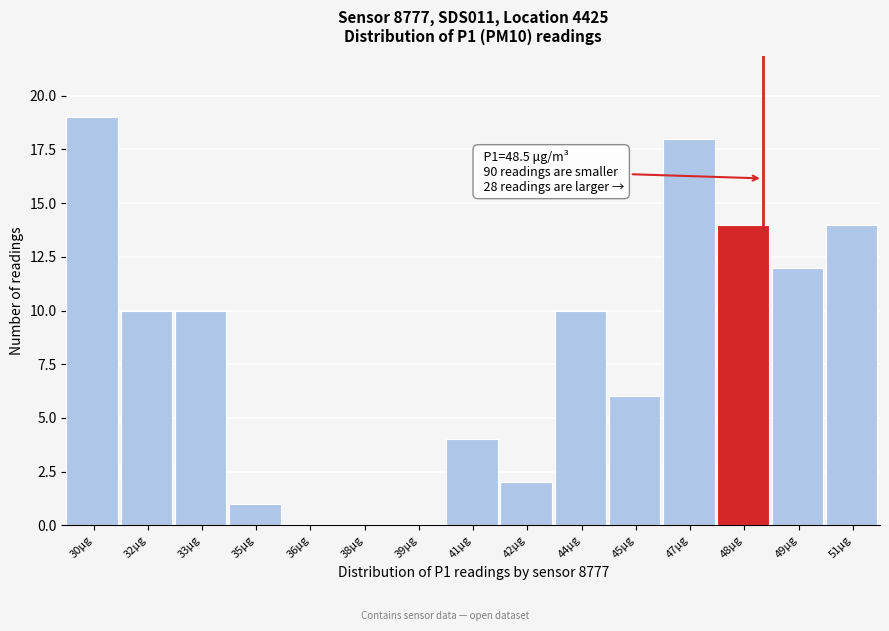

Reading left to right, list all the values displayed in this chart.

30μg=19	32μg=10	33μg=10	35μg=1	36μg=0	38μg=0	39μg=0	41μg=4	42μg=2	44μg=10	45μg=6	47μg=18	48μg=14	49μg=12	51μg=14